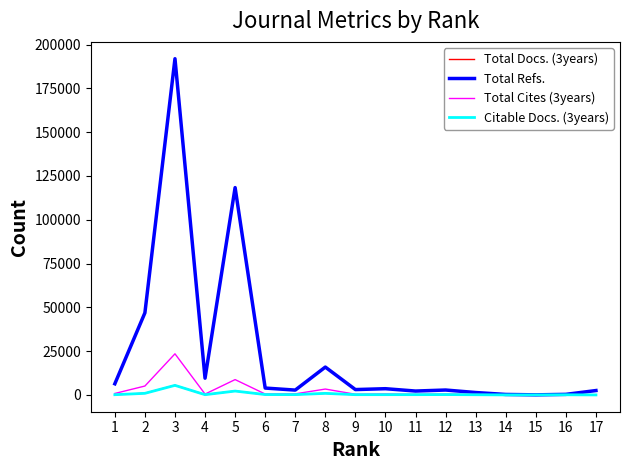

What is the maximum value shown in the chart?

191913